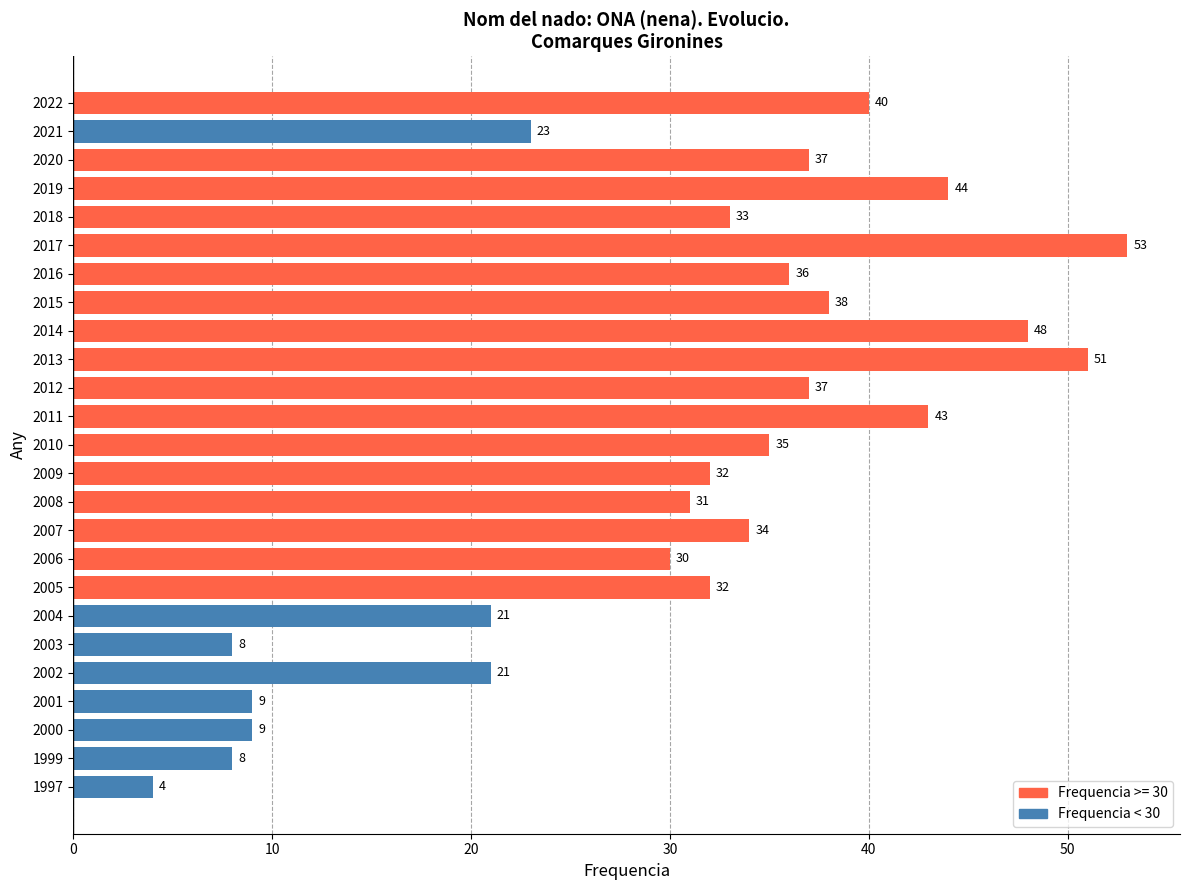

Reading bottom to top, transcribe all the data shown in this chart.

1997=4	1999=8	2000=9	2001=9	2002=21	2003=8	2004=21	2005=32	2006=30	2007=34	2008=31	2009=32	2010=35	2011=43	2012=37	2013=51	2014=48	2015=38	2016=36	2017=53	2018=33	2019=44	2020=37	2021=23	2022=40